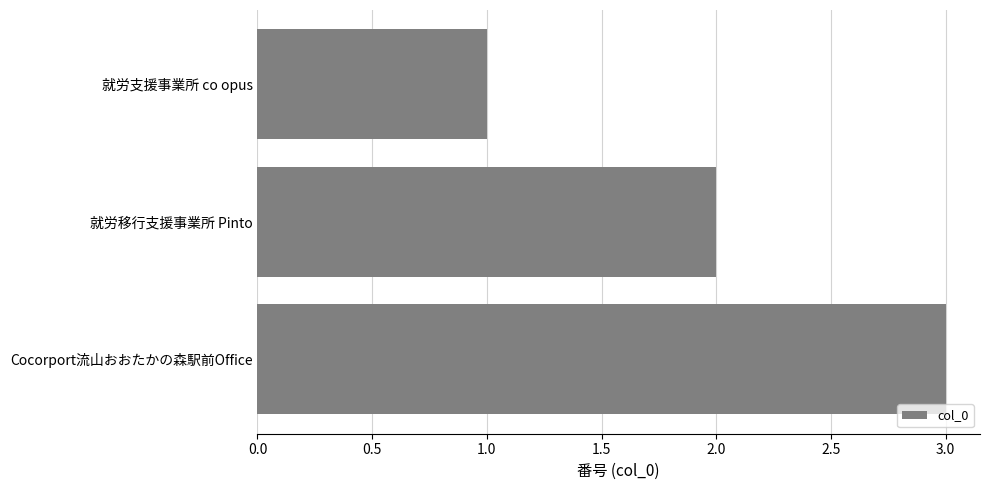

What position from the bottom is 就労移行支援事業所 Pinto?

2